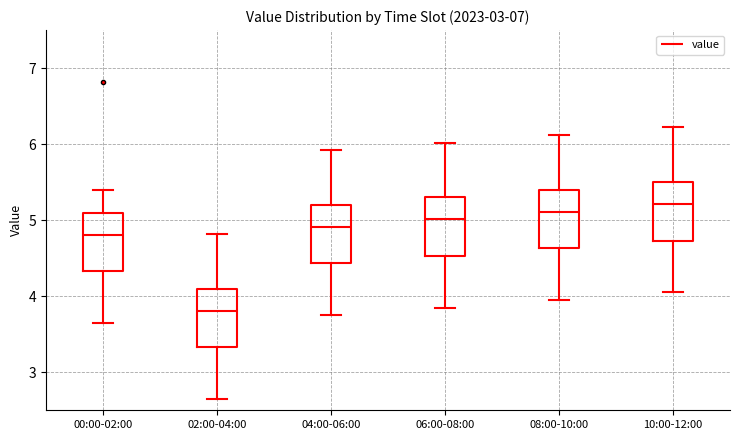

Reading left to right, transcribe this box plot: for each box, give where its median line is, the range the box spans, and where its two whiskers end, as read against the y-axis. The values are not printed on the chart, so give them approximately, as read against the axis.

00:00-02:00: median 4.8, box 4.3 to 5.1, whiskers 3.7 to 5.4
02:00-04:00: median 3.8, box 3.3 to 4.1, whiskers 2.7 to 4.8
04:00-06:00: median 4.9, box 4.4 to 5.2, whiskers 3.8 to 5.9
06:00-08:00: median 5.0, box 4.5 to 5.3, whiskers 3.9 to 6.0
08:00-10:00: median 5.1, box 4.6 to 5.4, whiskers 4.0 to 6.1
10:00-12:00: median 5.2, box 4.7 to 5.5, whiskers 4.1 to 6.2